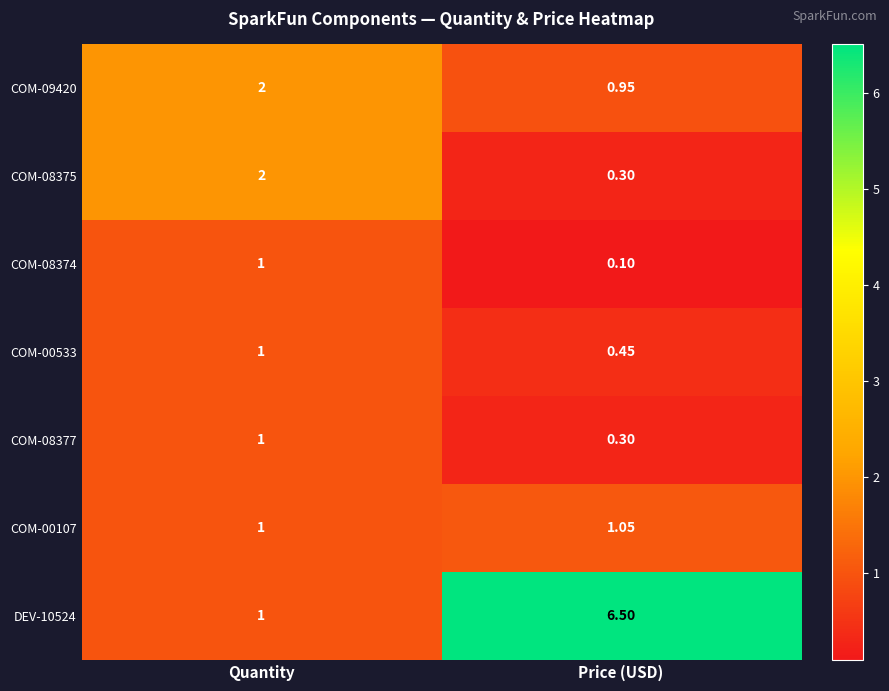

Where is COM-00107 nearest to the value 1?

Quantity